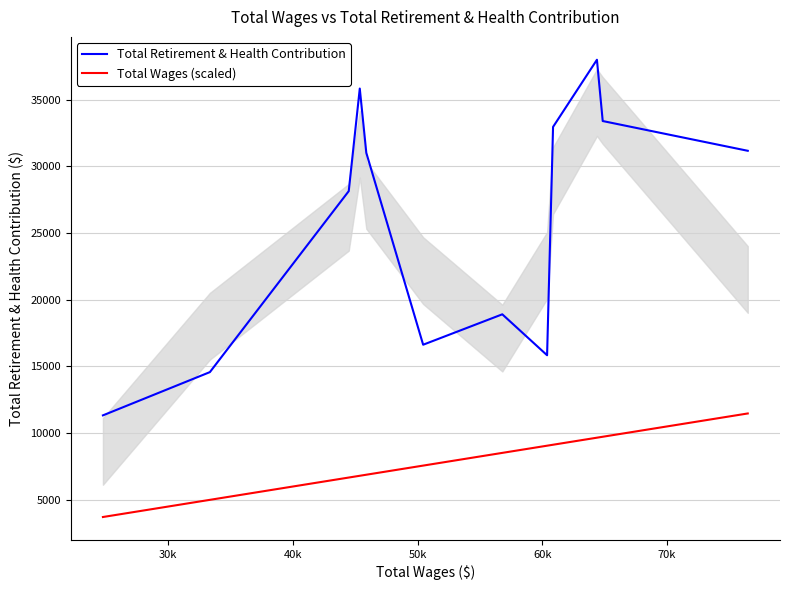

What is the maximum value for Total Retirement & Health Contribution?

37981.0